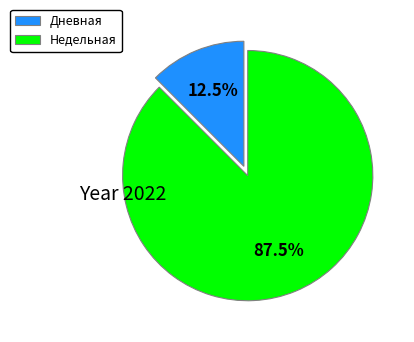

To the nearest percent, what is the average slice percentage?

50%